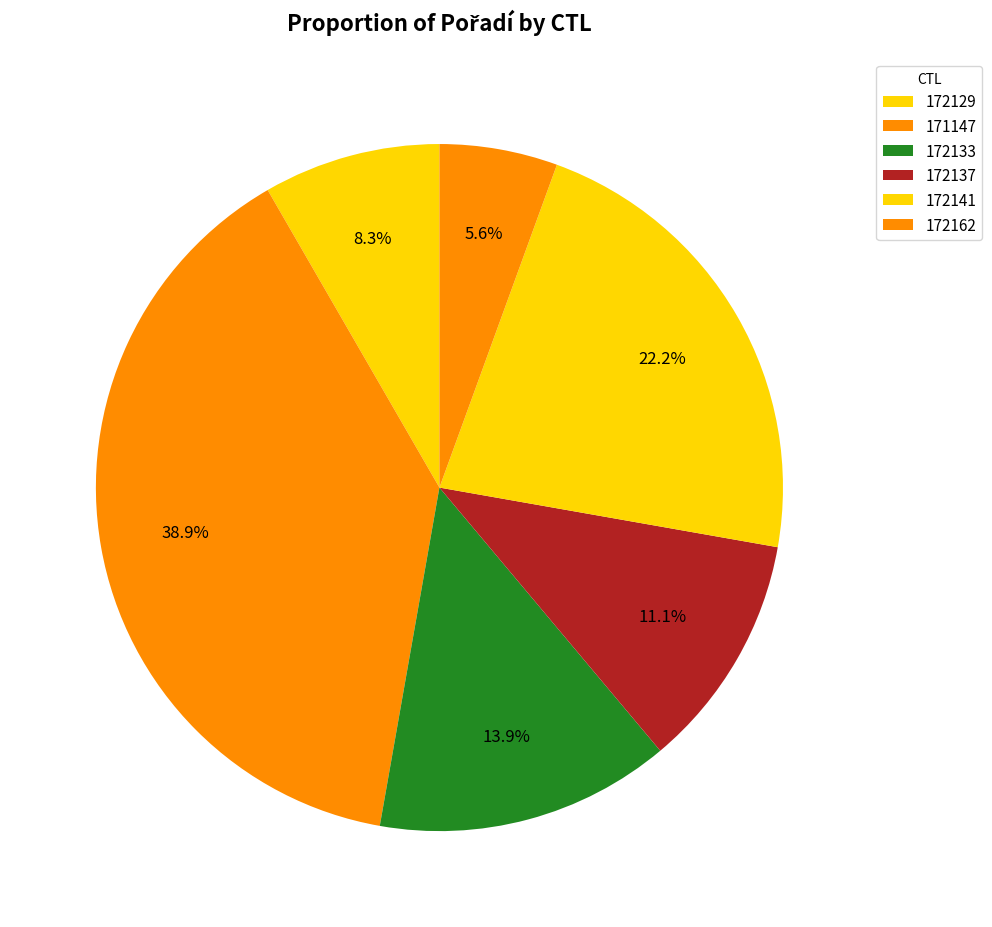

What percentage do 172162 and 172141 together represent?

27.8%